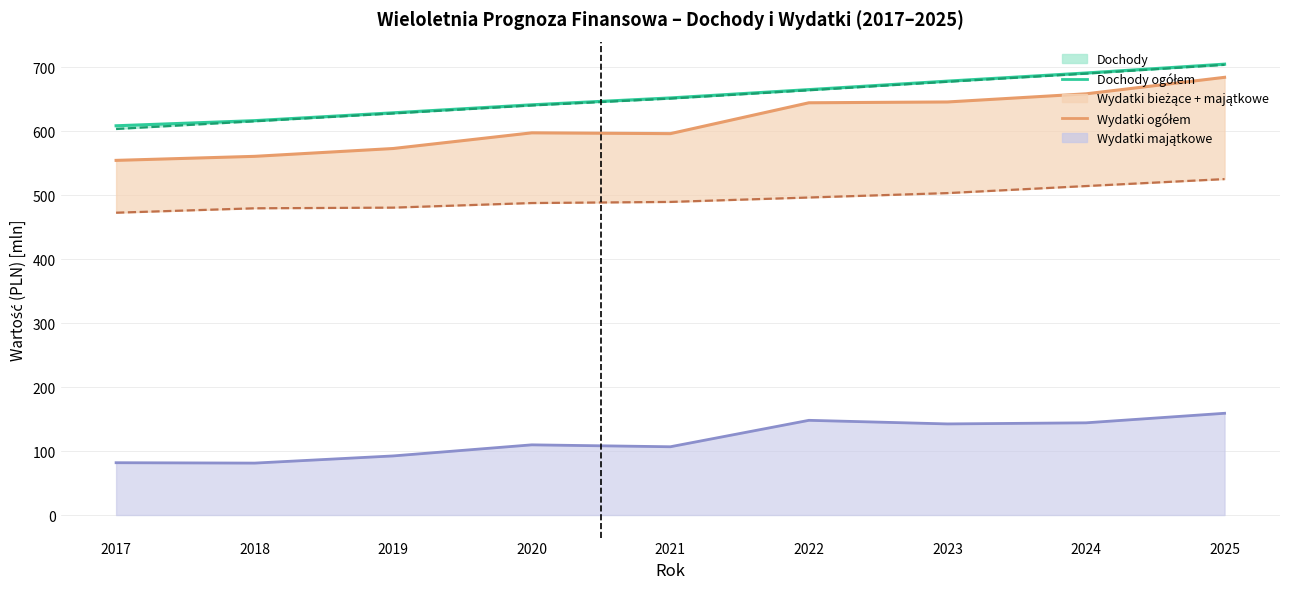

At which category is the sum across all series the highest?

2025